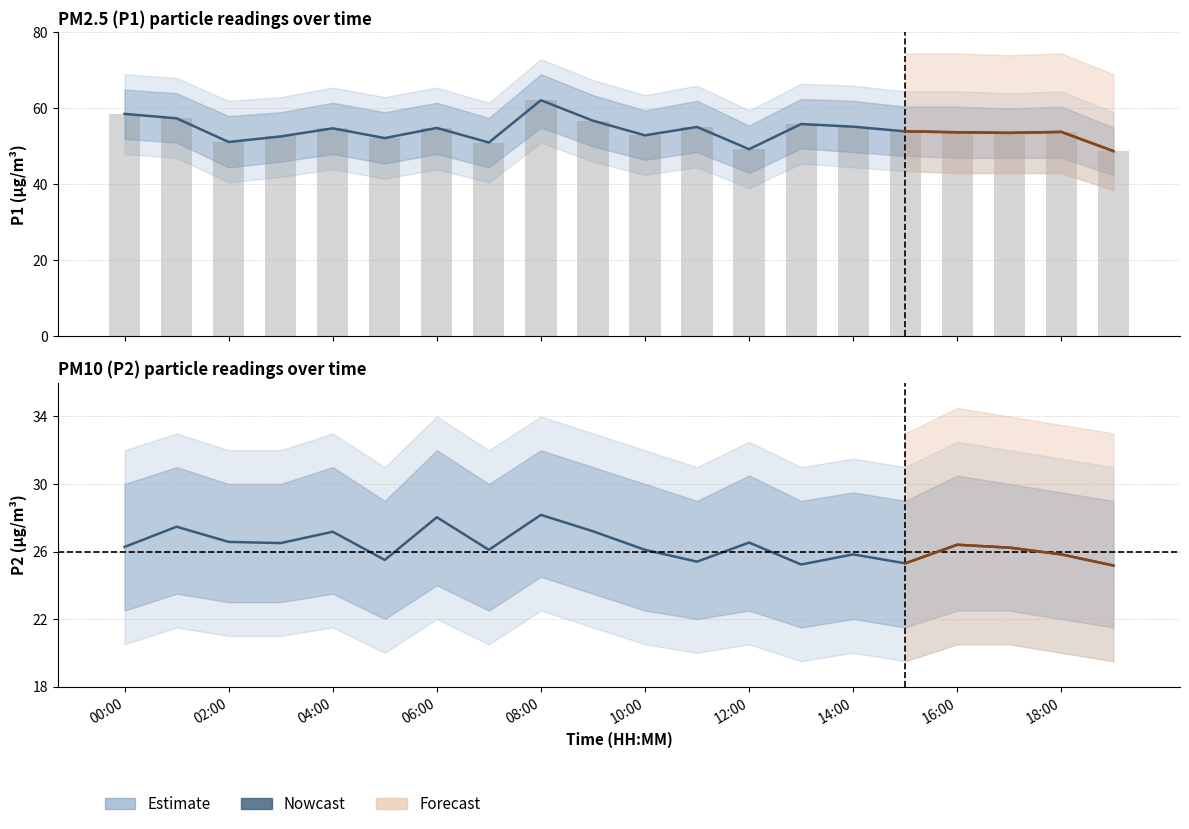

What is the minimum value shown in the chart?

25.2